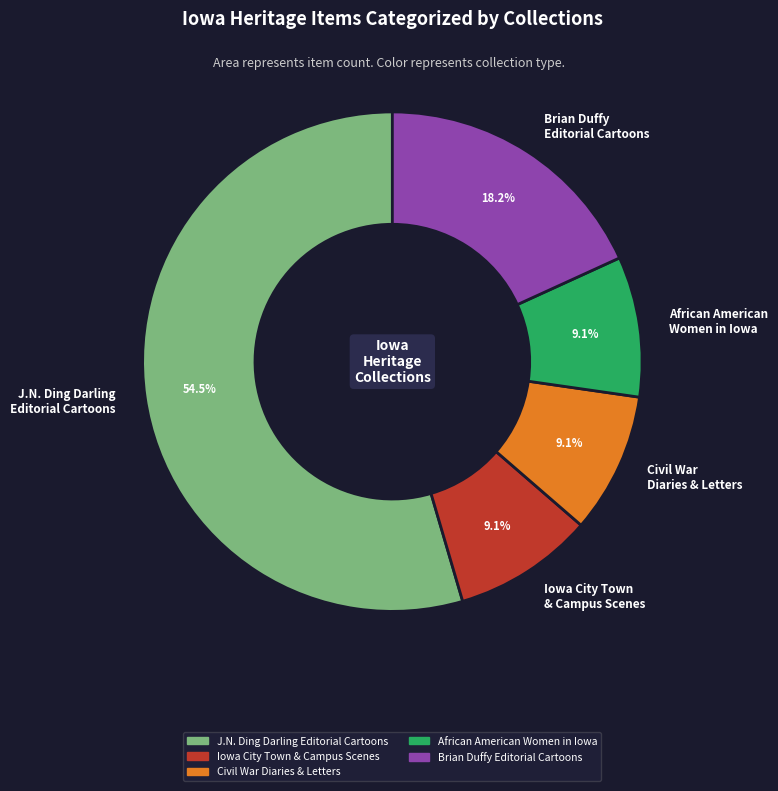

What is the largest slice in the pie chart?

J.N. Ding Darling Editorial Cartoons